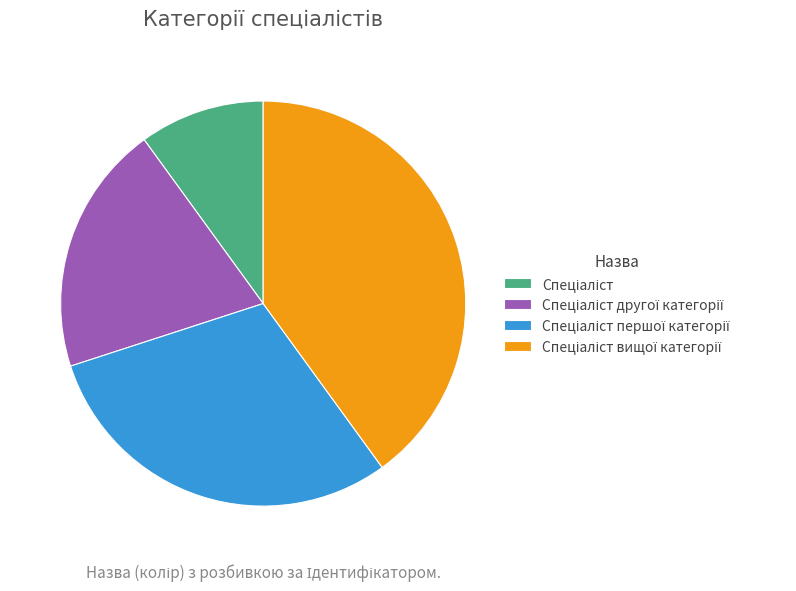

Does any single category account for the majority?

No